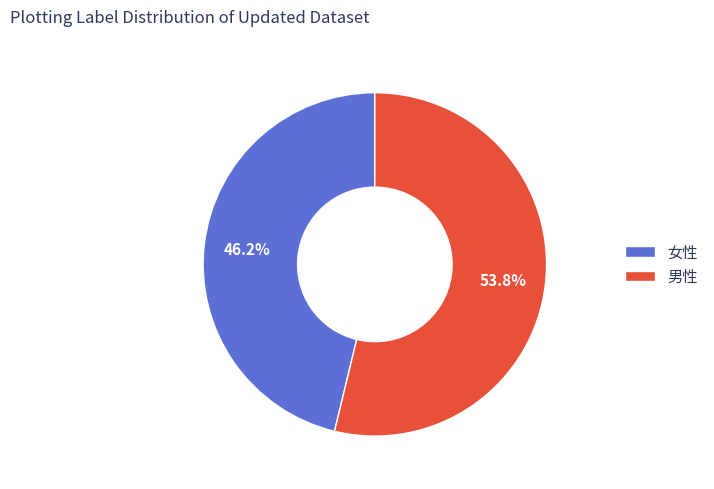

What is the total percentage of 男性 and 女性?

100.0%